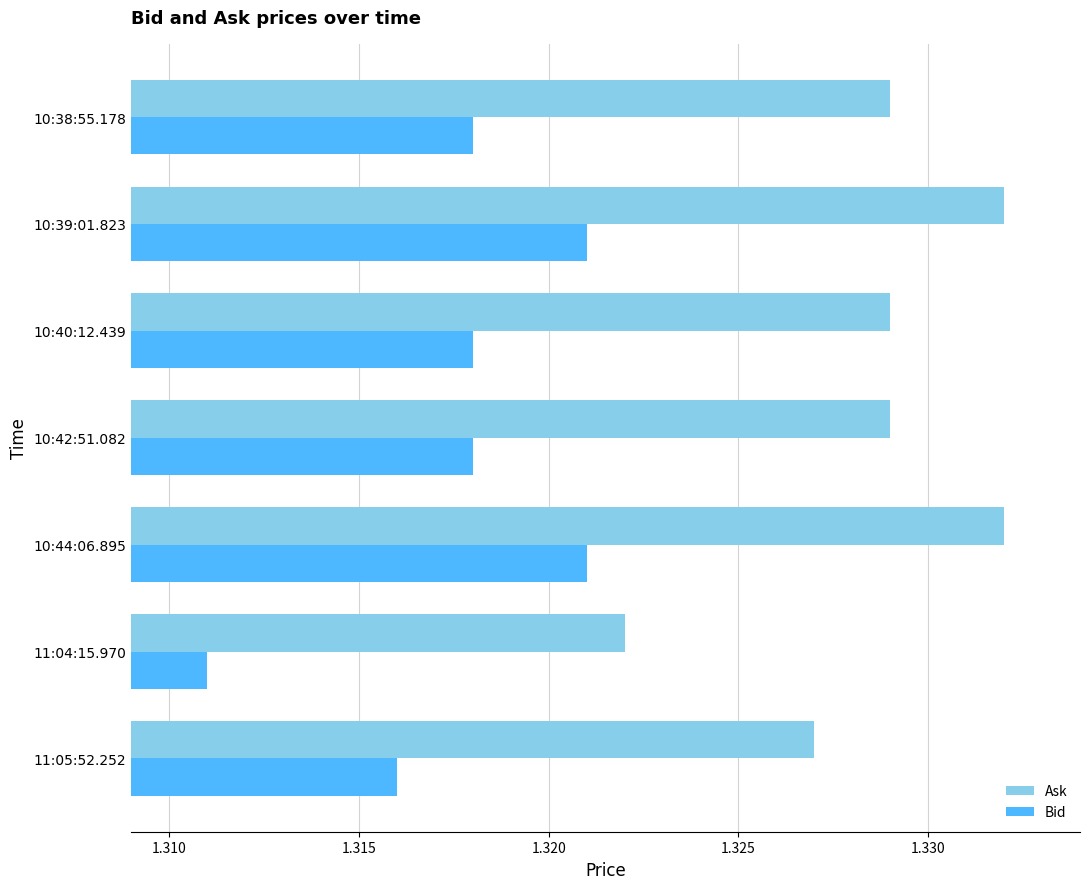

The value of Ask at 11:05:52.252 is 0.6. True or false?

False